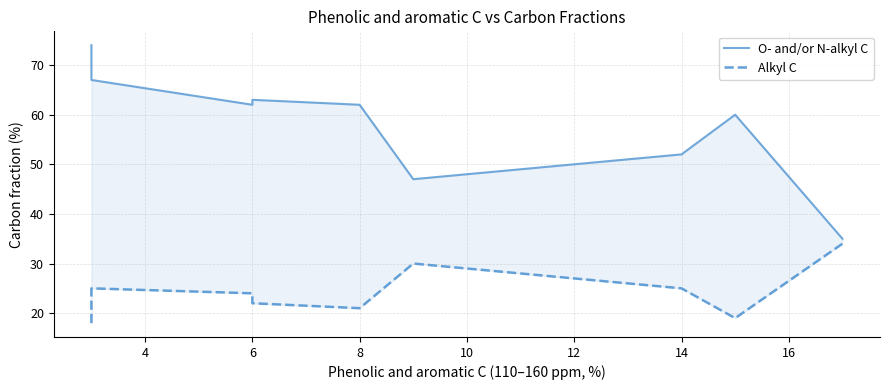

True or false: O- and/or N-alkyl C and Alkyl C cross at least once.

False